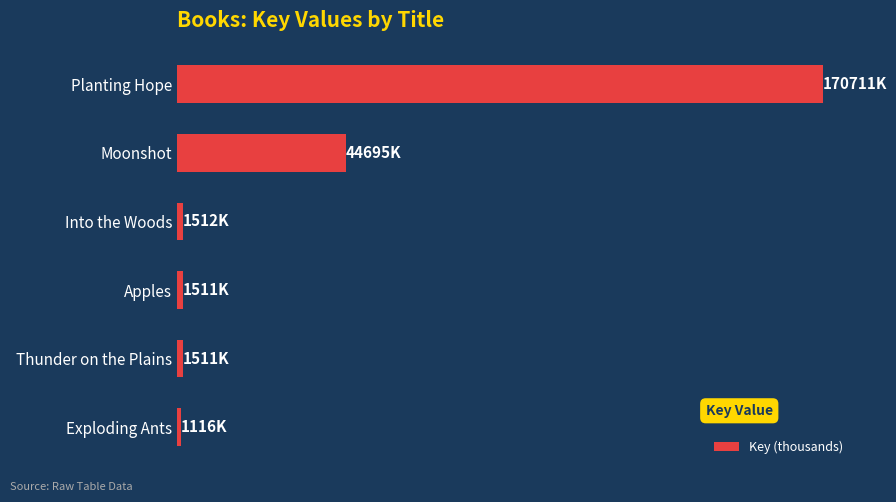

What is the average value?

36842.7